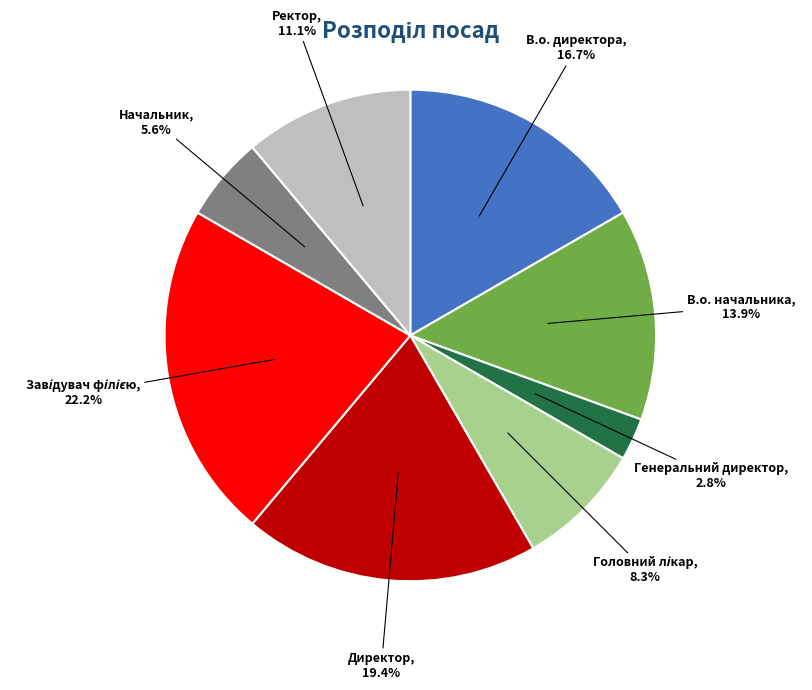

Which category has the smallest portion of the pie?

Генеральний директор